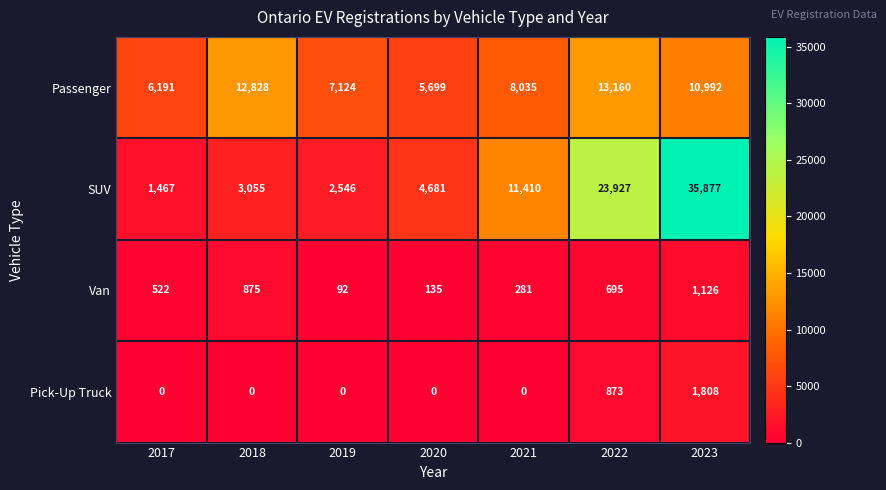

How many Pick-Up Truck values are between 0 and 873?

6